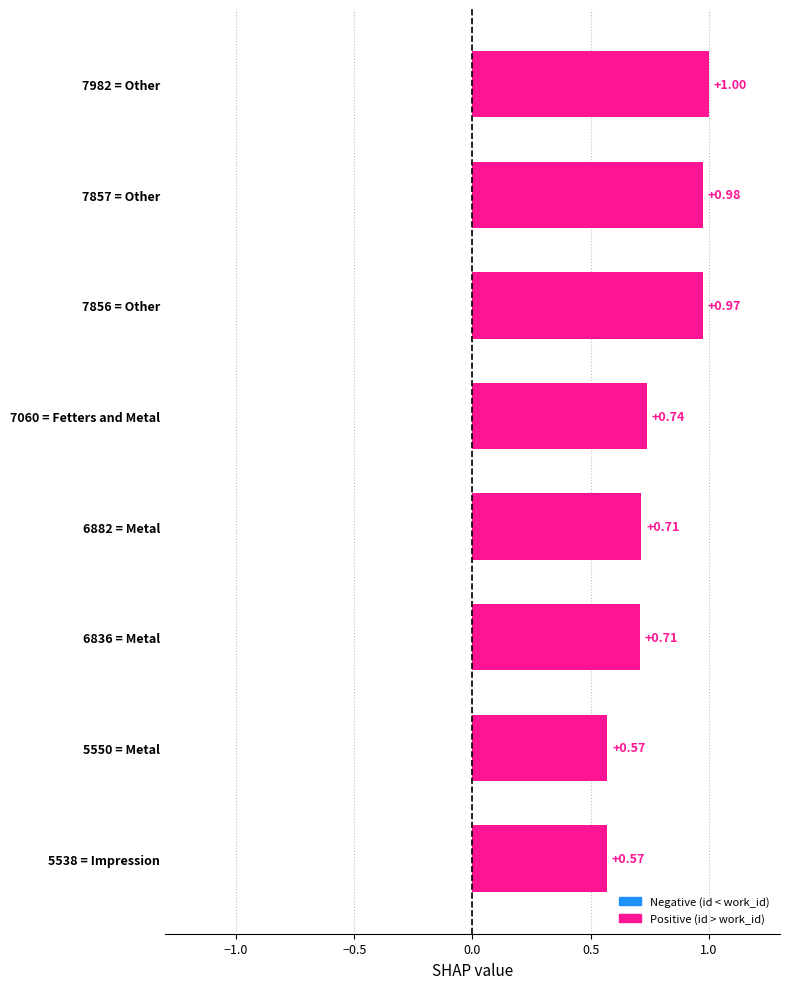

The chart shows a value of 1.0 at 7857 = Other. True or false?

True